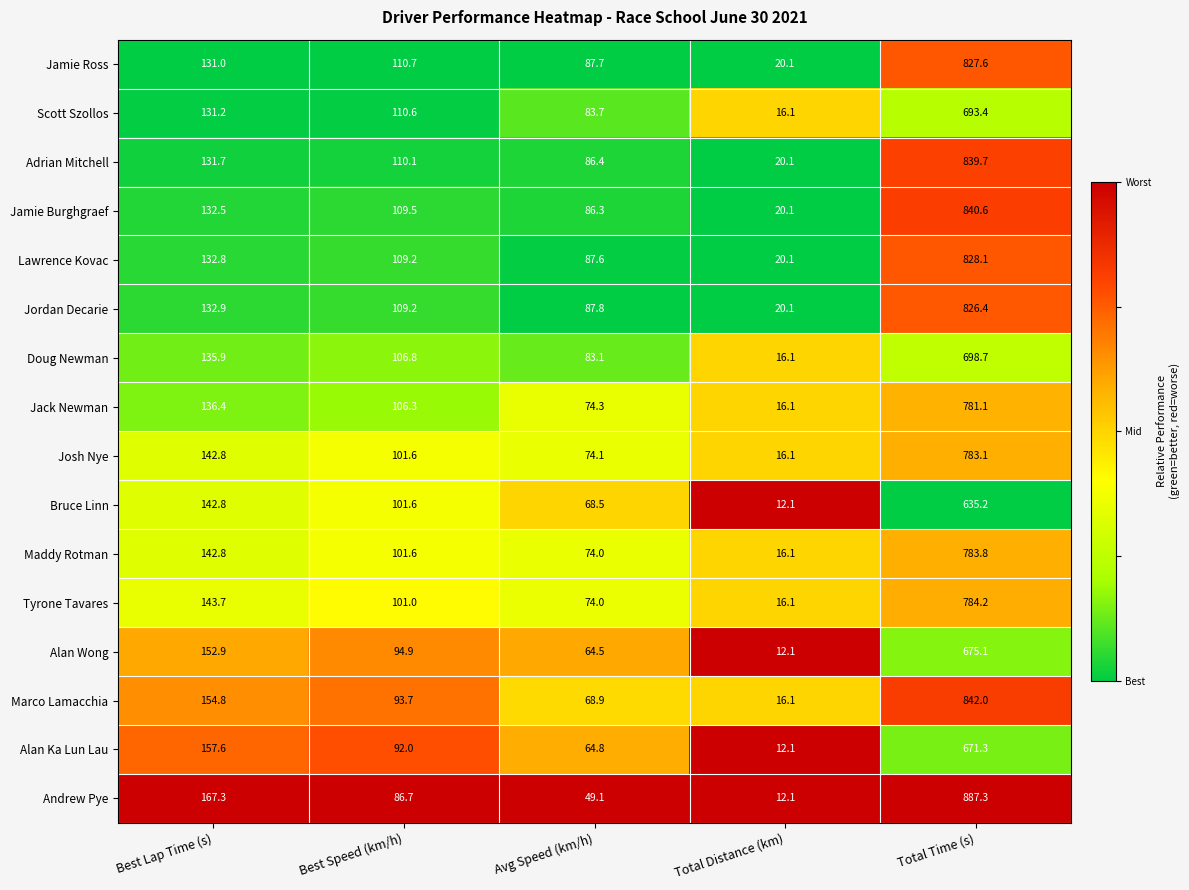

At which category does the chart reach its minimum across all series?

Total Distance (km)